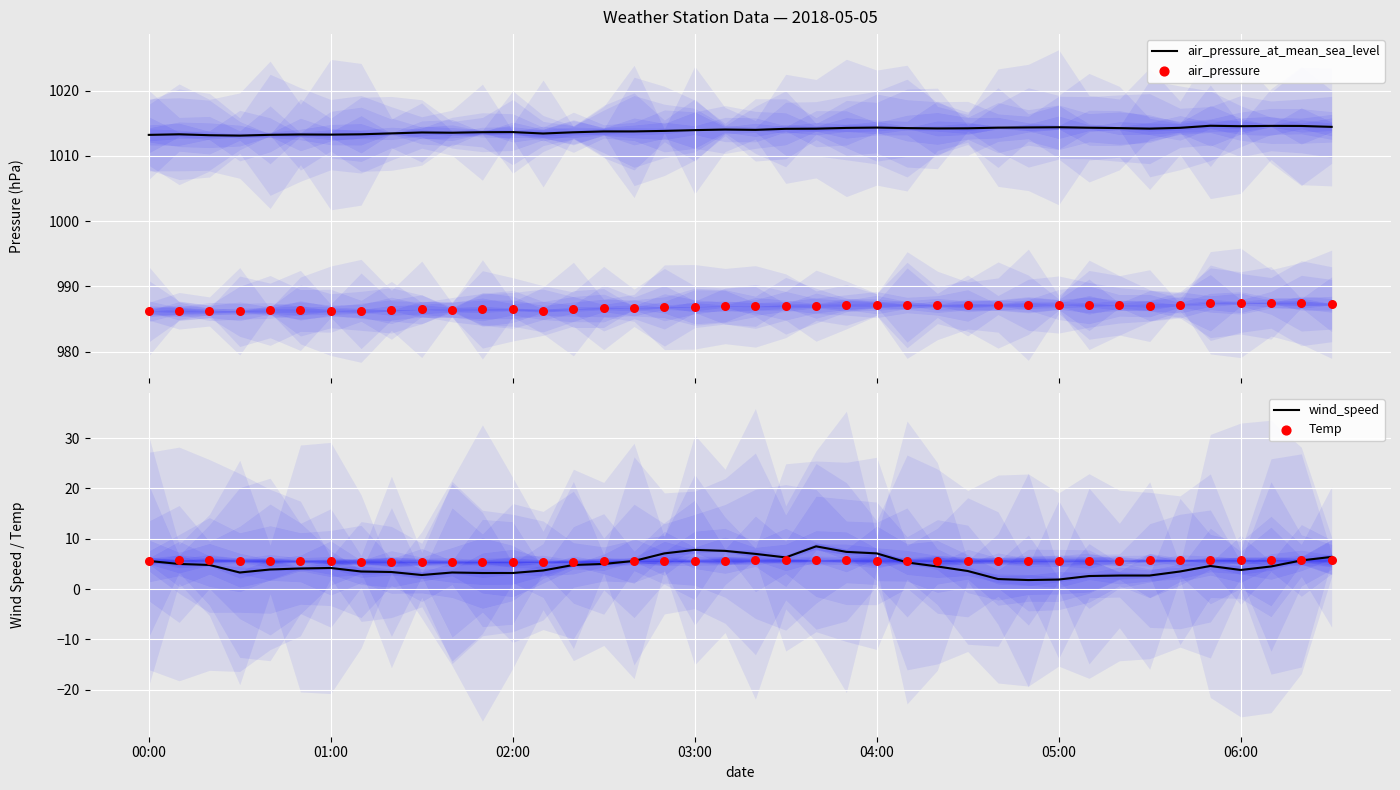

Is the value of wind_speed at 14 greater than the value of Temp at 33?

No